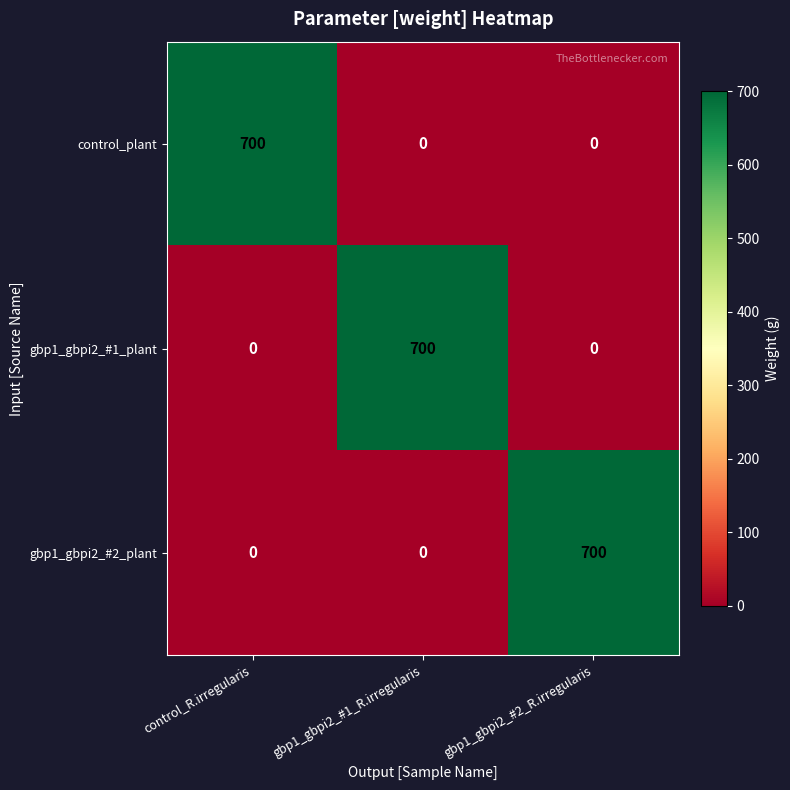

What is the difference between the highest and lowest values at gbp1_gbpi2_#2_R.irregularis?

700